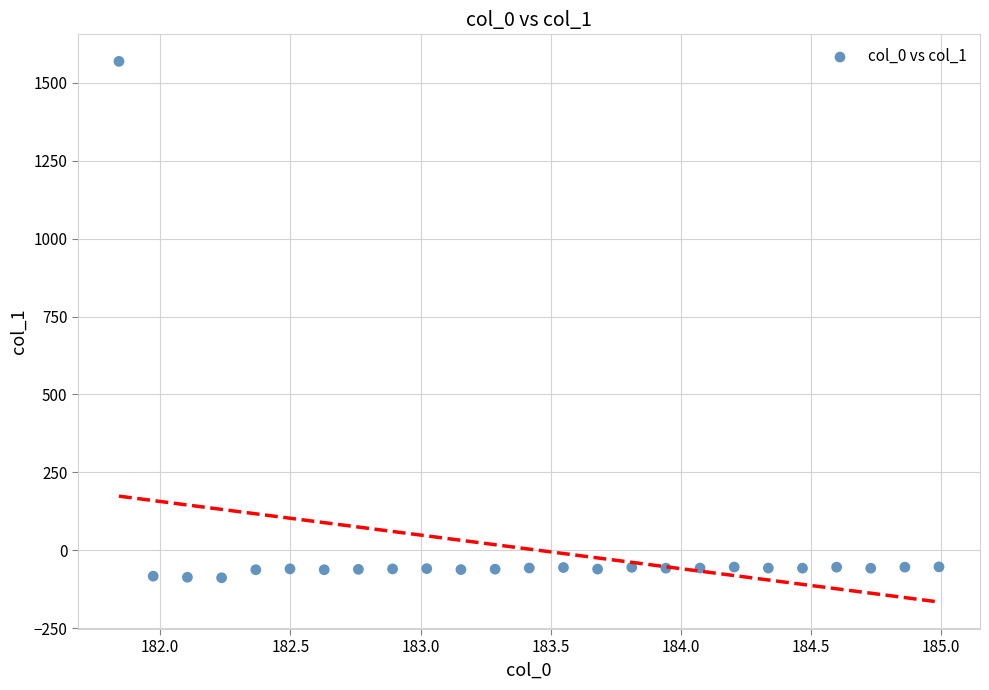

What is the range of X values (max minus min)?

3.1